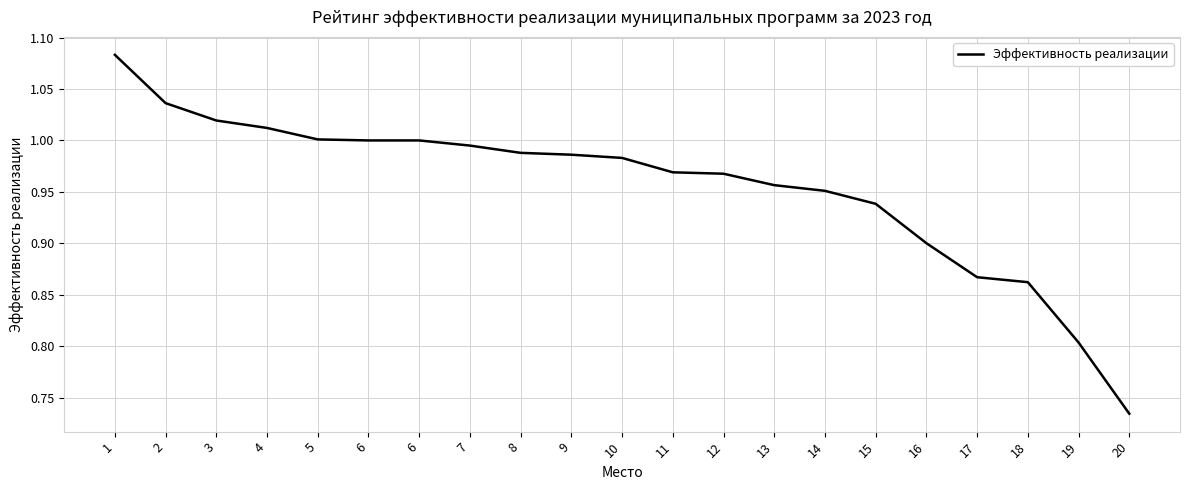

Does the chart have visible grid lines?

Yes